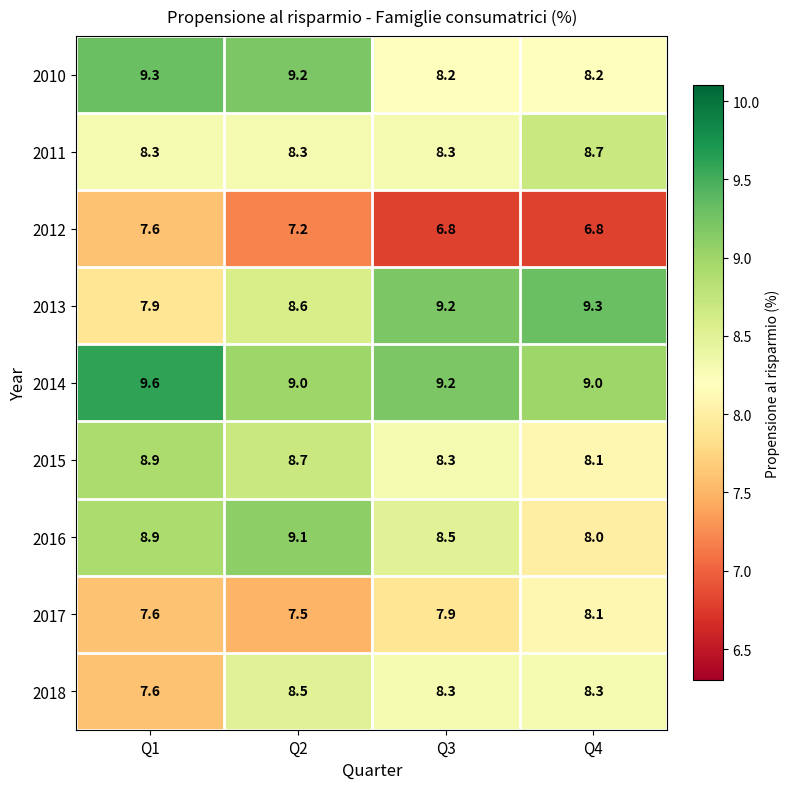

What is the maximum value shown in the chart?

9.6